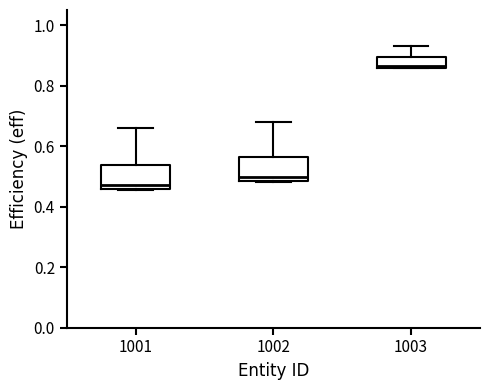

Reading left to right, read every box against the y-axis: the position of its median line, the range the box covers, and the ends of its whiskers. The values are not printed on the chart, so give them approximately, as read against the axis.

1001: median 0.48, box 0.46 to 0.54, whiskers 0.46 to 0.66
1002: median 0.50, box 0.48 to 0.56, whiskers 0.48 to 0.68
1003: median 0.86 (just above the box's lower edge), box 0.86 to 0.90, whiskers 0.86 to 0.94